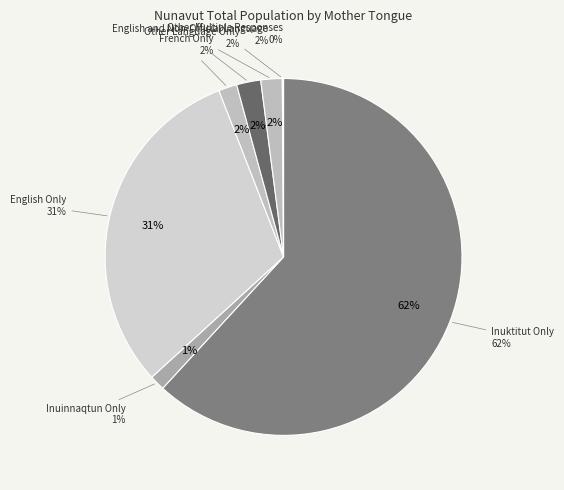

How many segments does this pie chart have?

7